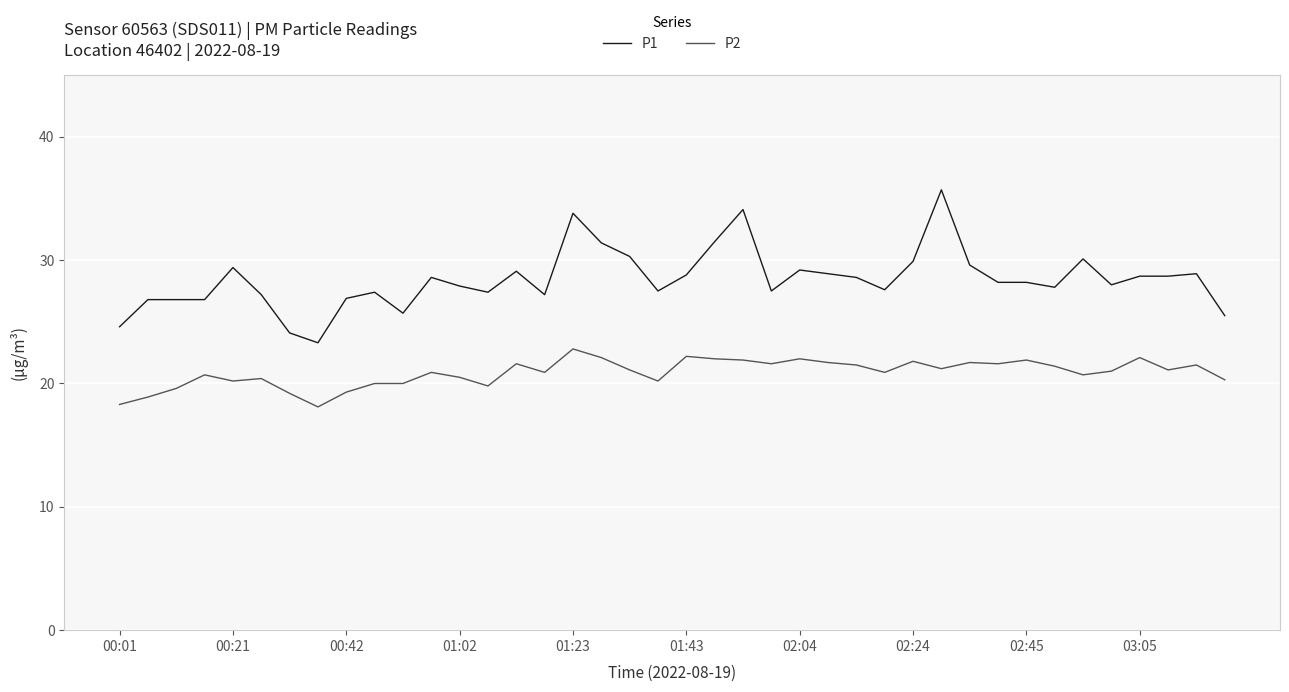

Which series has the largest total across all categories?

P1